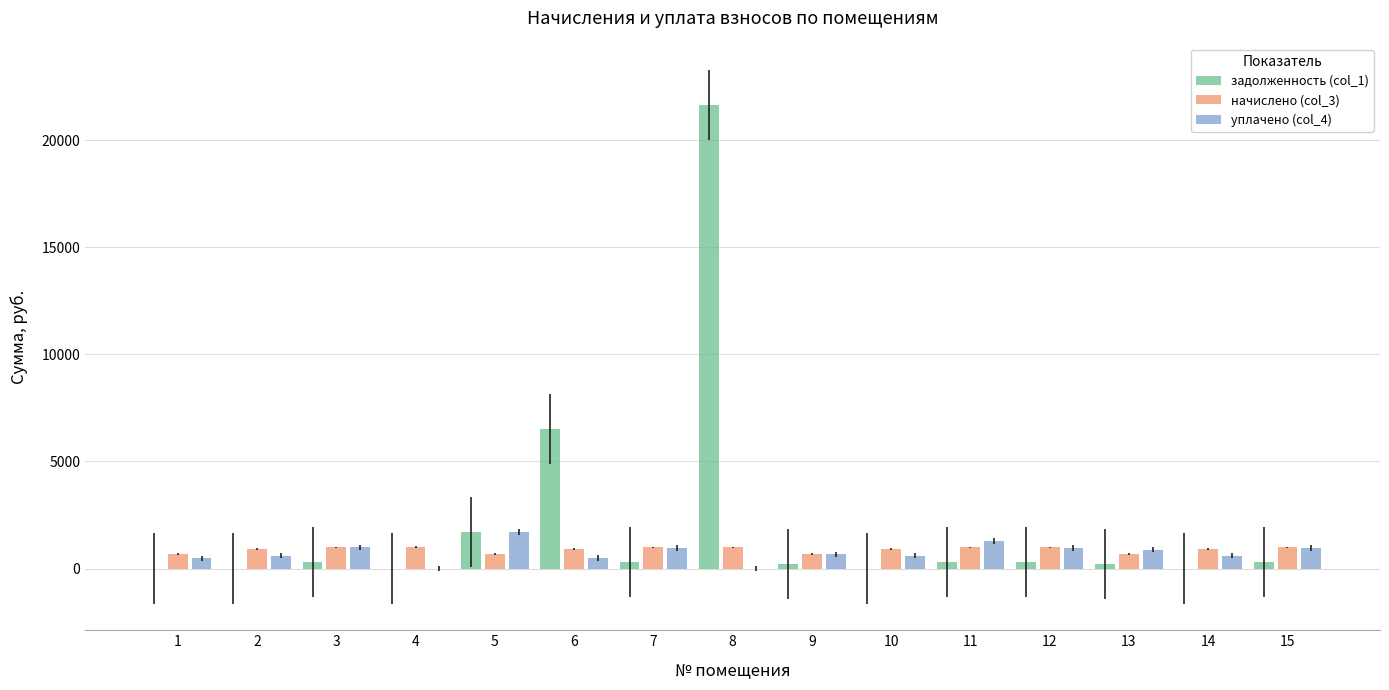

What is the sum of all уплачено (col_4) values?

11161.2